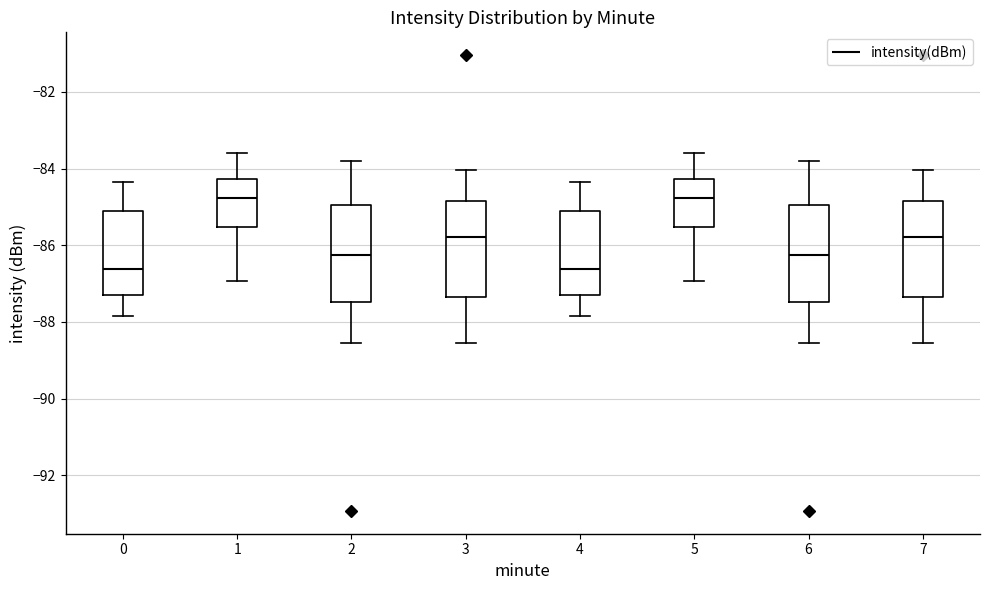

Reading left to right, read every box against the y-axis: the position of its median line, the range the box covers, and the ends of its whiskers. The values are not printed on the chart, so give them approximately, as read against the axis.

0: median -86.6, box -87.4 to -85.0, whiskers -87.8 to -84.4
1: median -84.8, box -85.6 to -84.2, whiskers -87.0 to -83.6
2: median -86.2, box -87.4 to -85.0, whiskers -88.6 to -83.8
3: median -85.8, box -87.4 to -84.8, whiskers -88.6 to -84.0
4: median -86.6, box -87.4 to -85.0, whiskers -87.8 to -84.4
5: median -84.8, box -85.6 to -84.2, whiskers -87.0 to -83.6
6: median -86.2, box -87.4 to -85.0, whiskers -88.6 to -83.8
7: median -85.8, box -87.4 to -84.8, whiskers -88.6 to -84.0